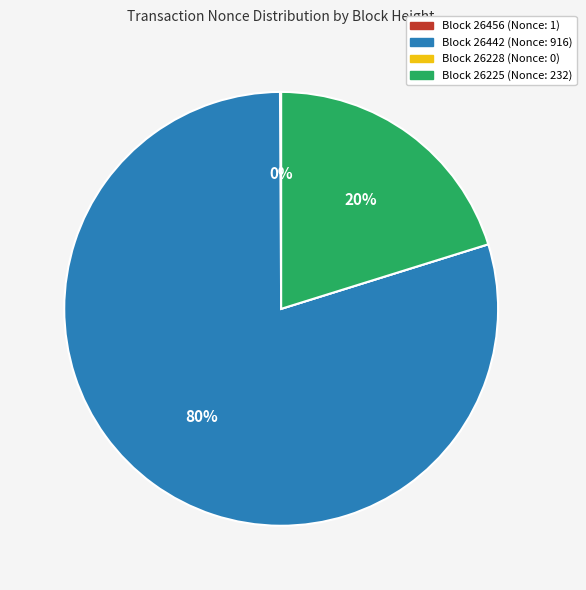

Is there any slice that represents more than half of the pie?

Yes